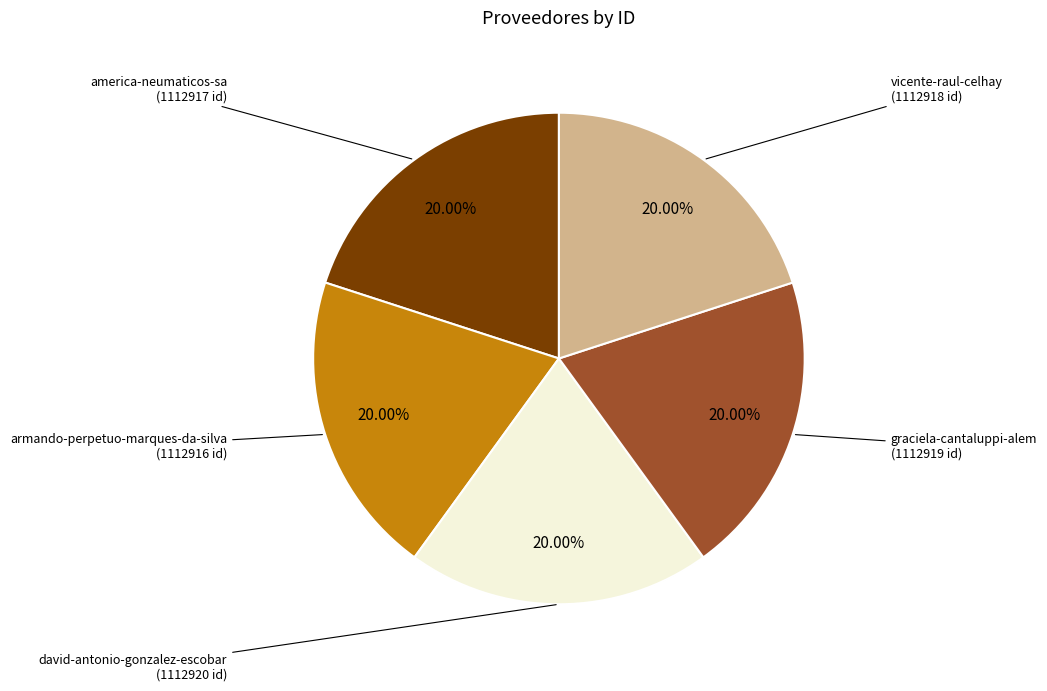

Is there a majority slice in this chart?

No